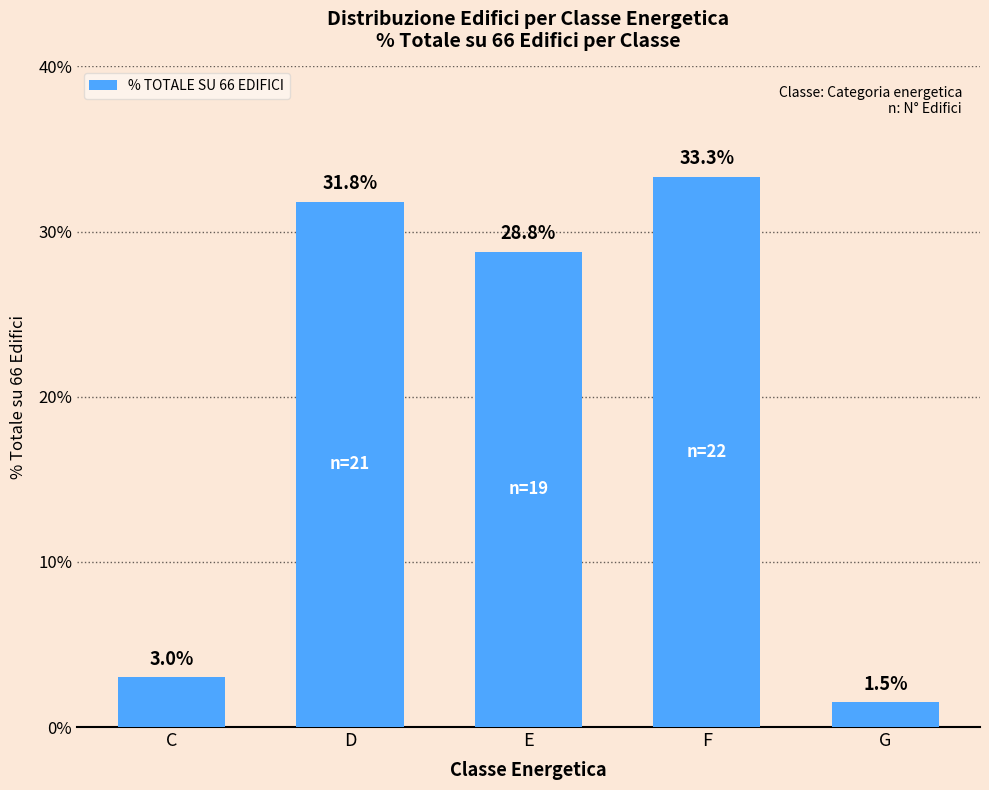

At which label does the data first exceed 28?

D